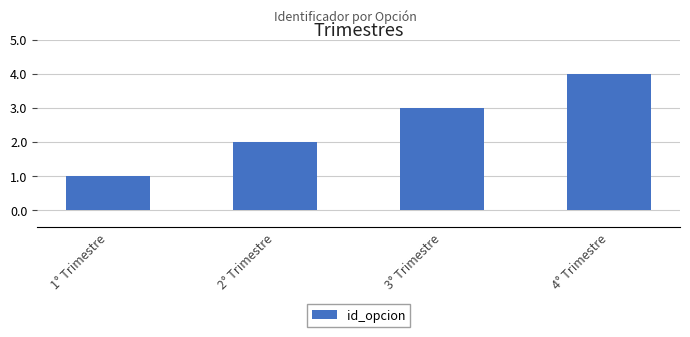

List the labels in order of value, smallest first.

1° Trimestre, 2° Trimestre, 3° Trimestre, 4° Trimestre